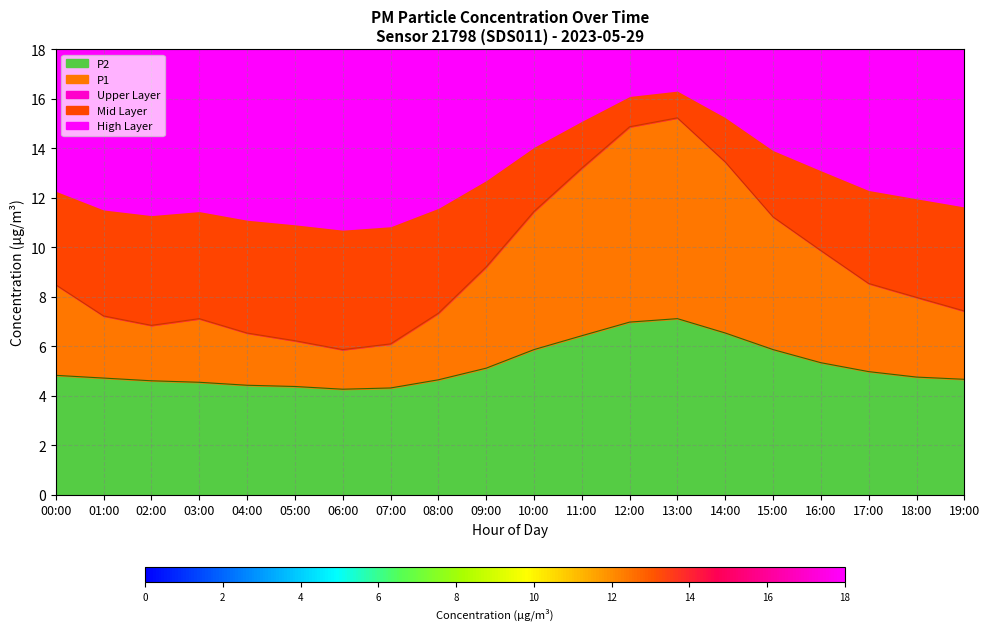

What is the difference between the P1 values at 03:00 and 18:00?

0.9